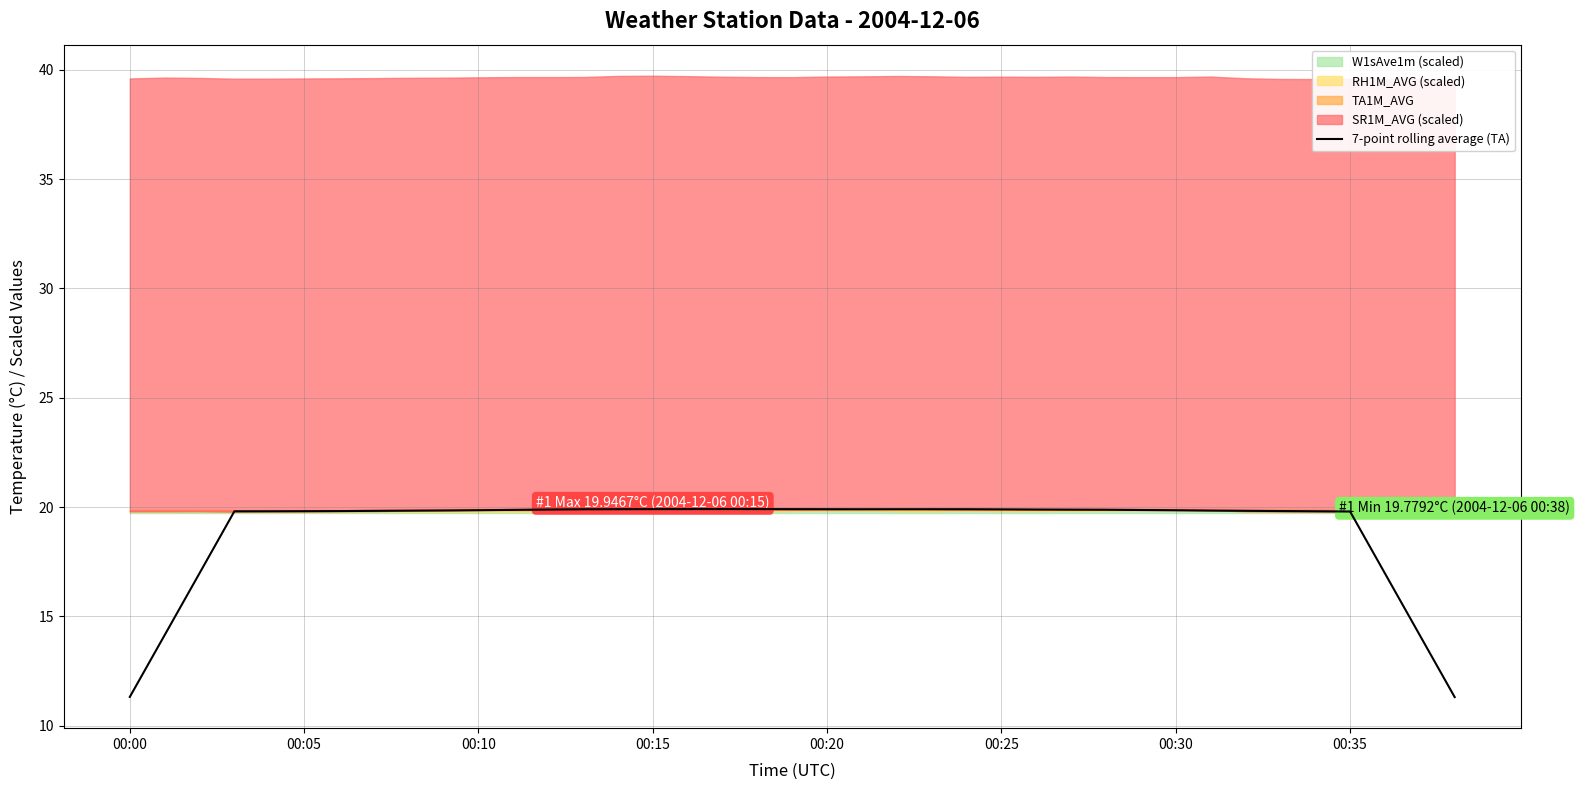

Does the chart display data point markers on the line(s)?

No